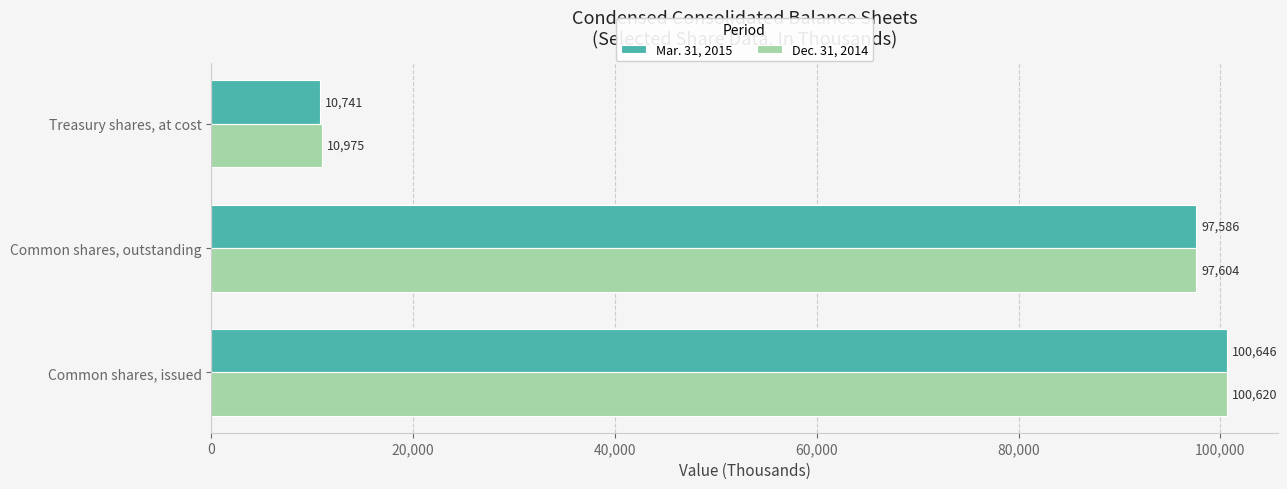

Between Common shares, outstanding and Treasury shares, at cost, which series saw the biggest shift?

Mar. 31, 2015